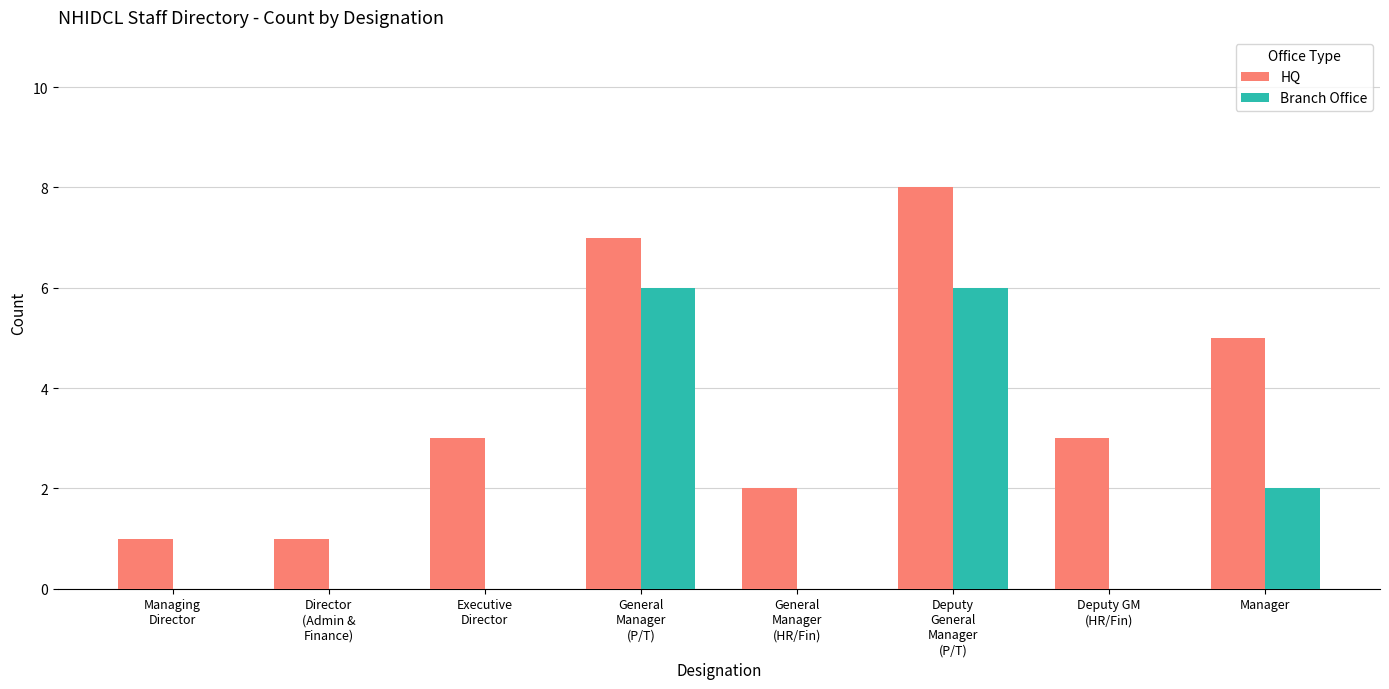

What is the average value of the Branch Office series?

2